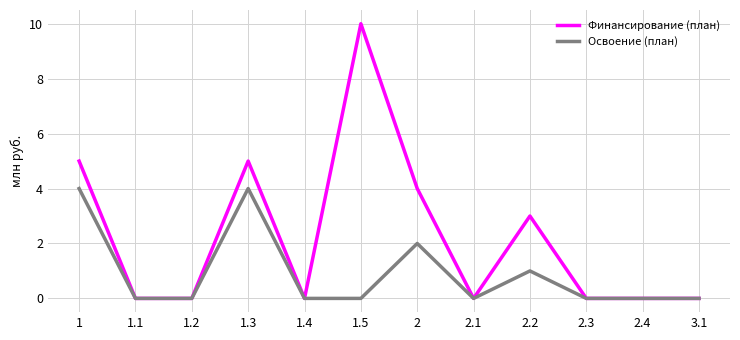

Rank the series by their average value, from lowest to highest.

Освоение (план), Финансирование (план)